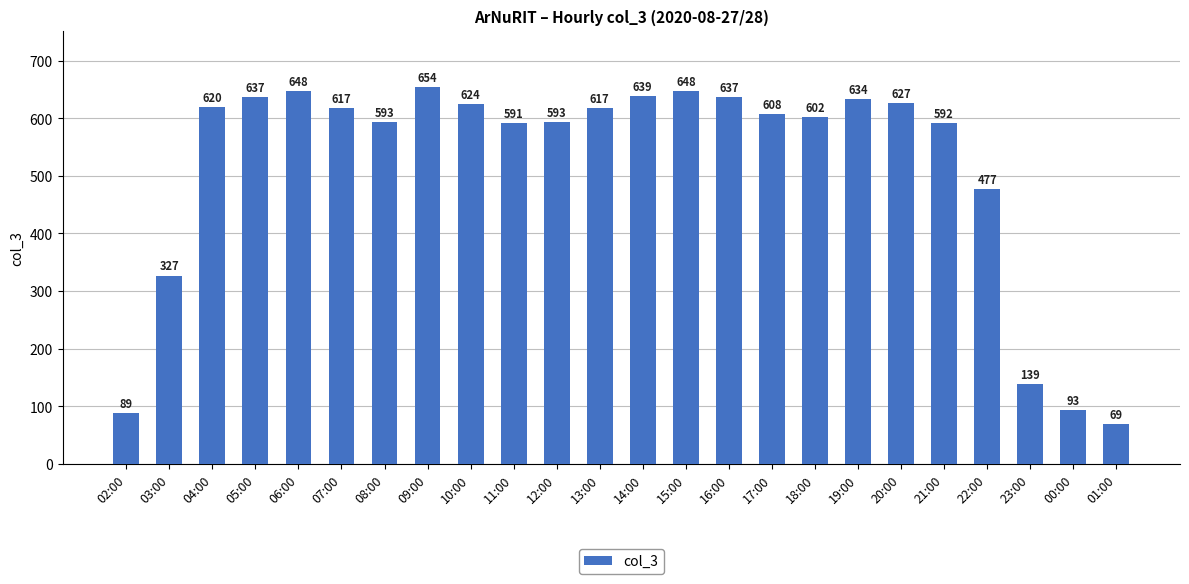

How many bars are there in total?

24